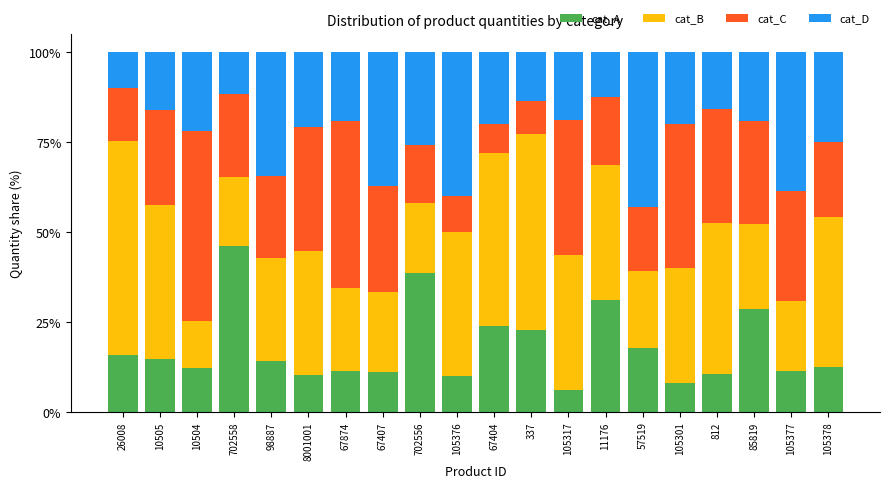

What is the sum of the cat_A values at 8001001 and 105301?

18.3